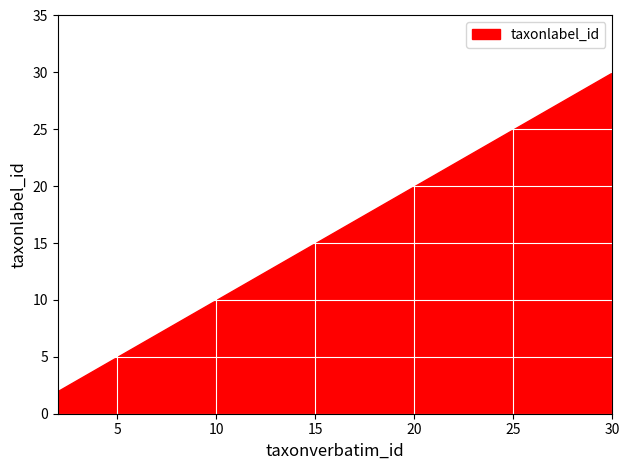

What is the change in value from 2 to 4?

+2